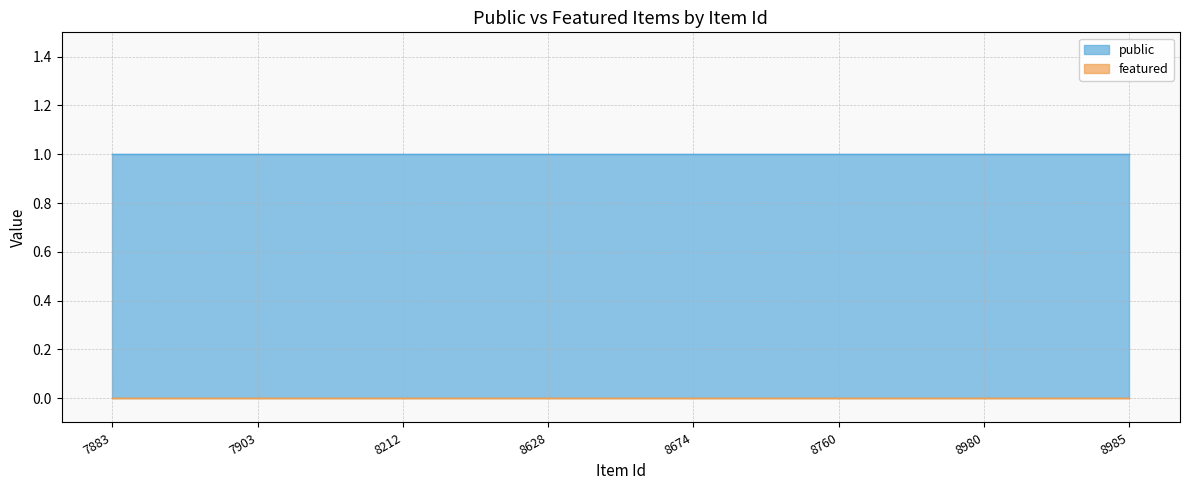

Which category has the highest value across all series?

7883